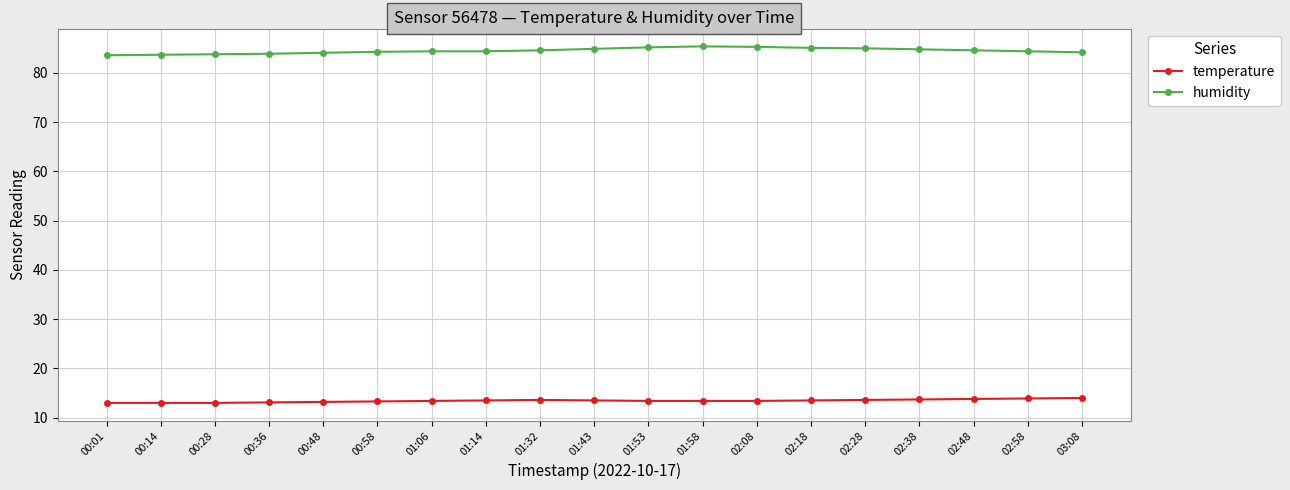

List the series in order of their peak value, lowest first.

temperature, humidity